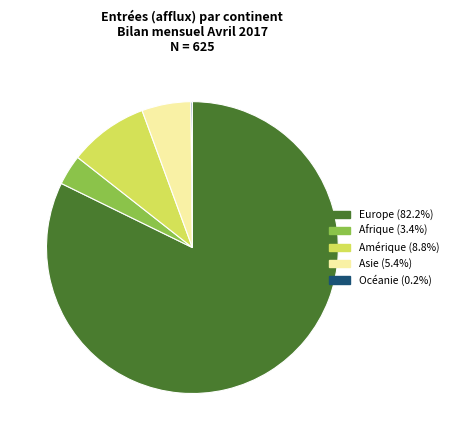

Is there a majority slice in this chart?

Yes